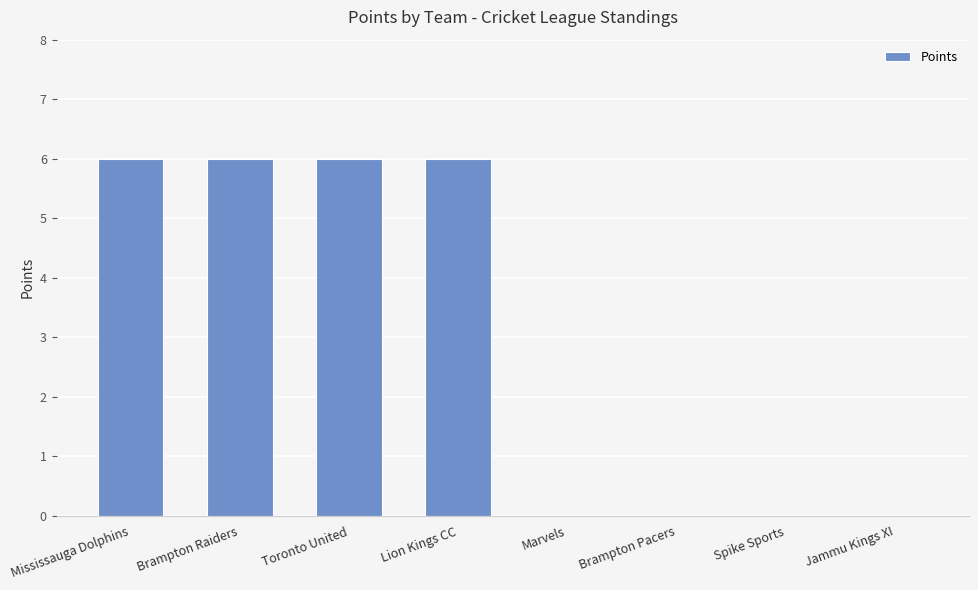

Is it true that the value at Brampton Pacers is 0?

True